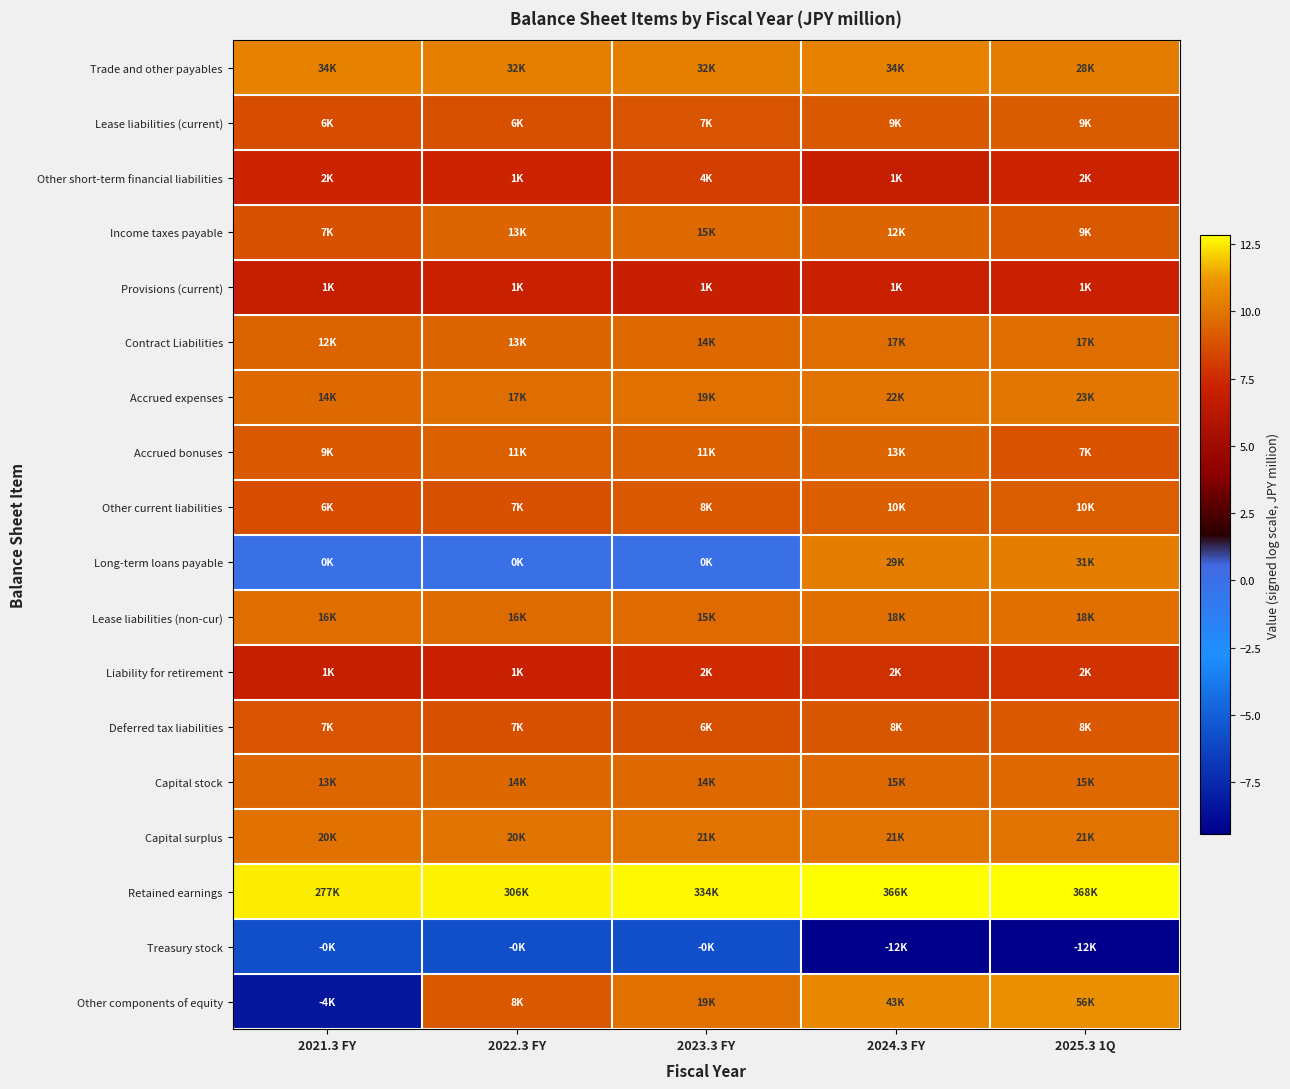

Which category has the lowest value across all series?

2025.3 1Q